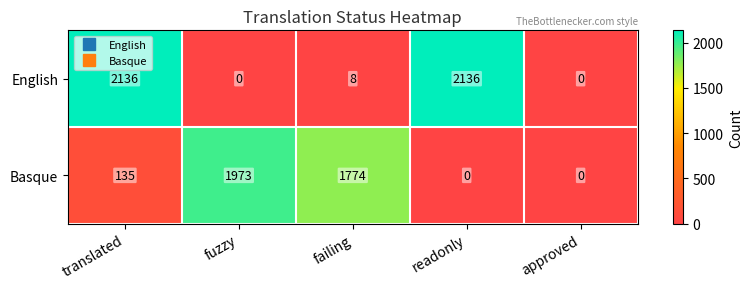

At which category is the sum across all series the highest?

translated